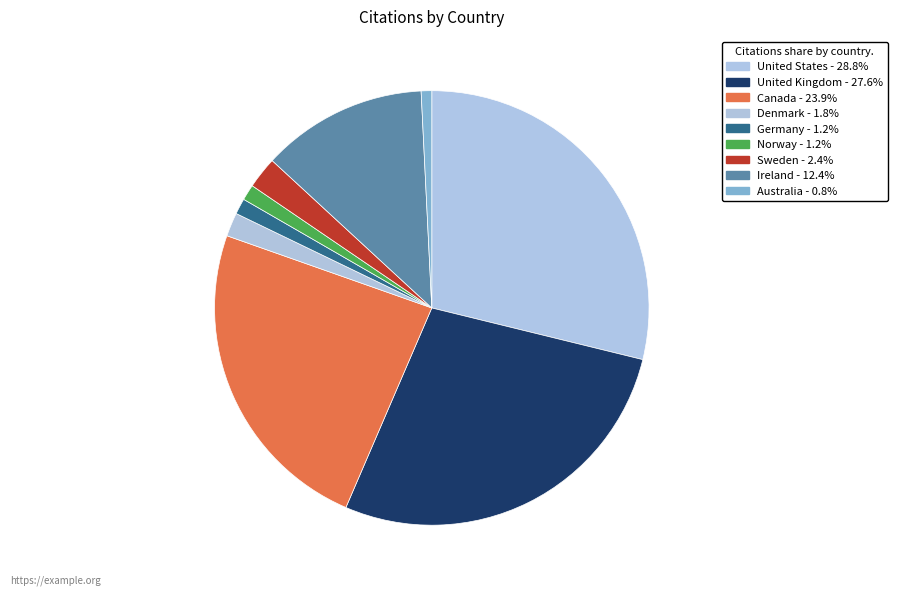

Approximately how many times larger is the value at Denmark compared to Germany?

1.5